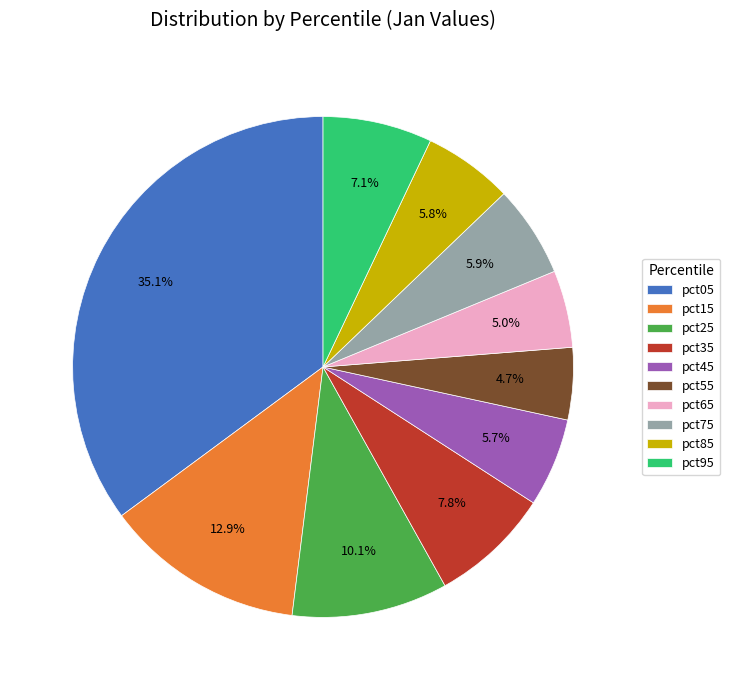

To the nearest percent, what is the difference between the pct05 and pct15 slice percentages?

22%